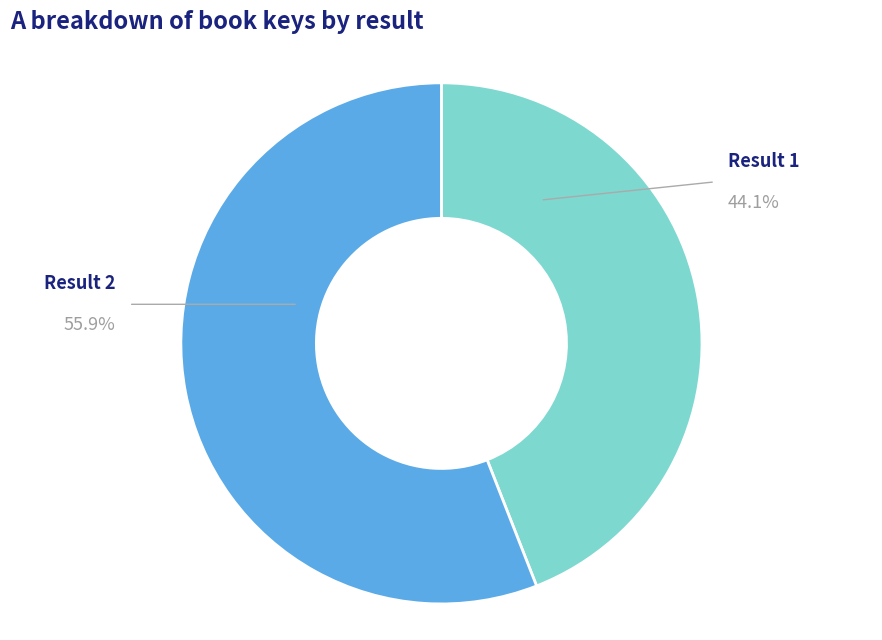

Is there any slice that represents more than half of the pie?

Yes